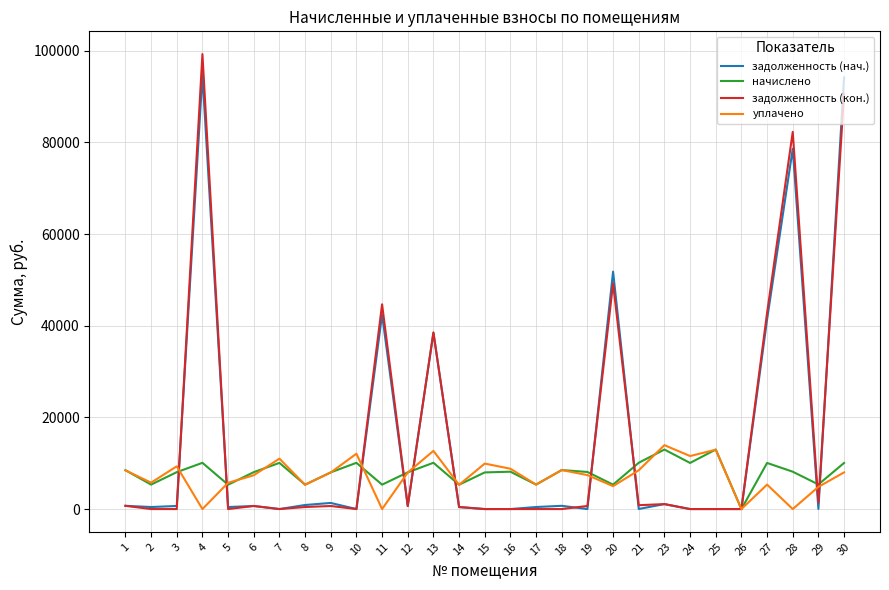

The начислено series shows 8051.5 at 6. True or false?

True